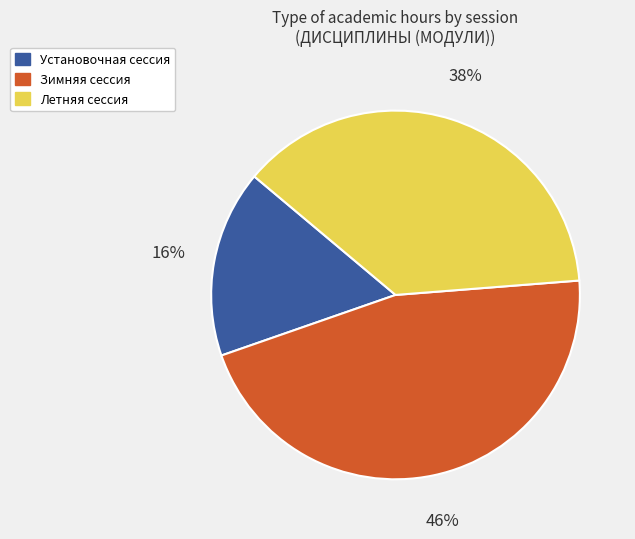

Do Установочная сессия and Зимняя сессия together represent more than half of the pie?

Yes